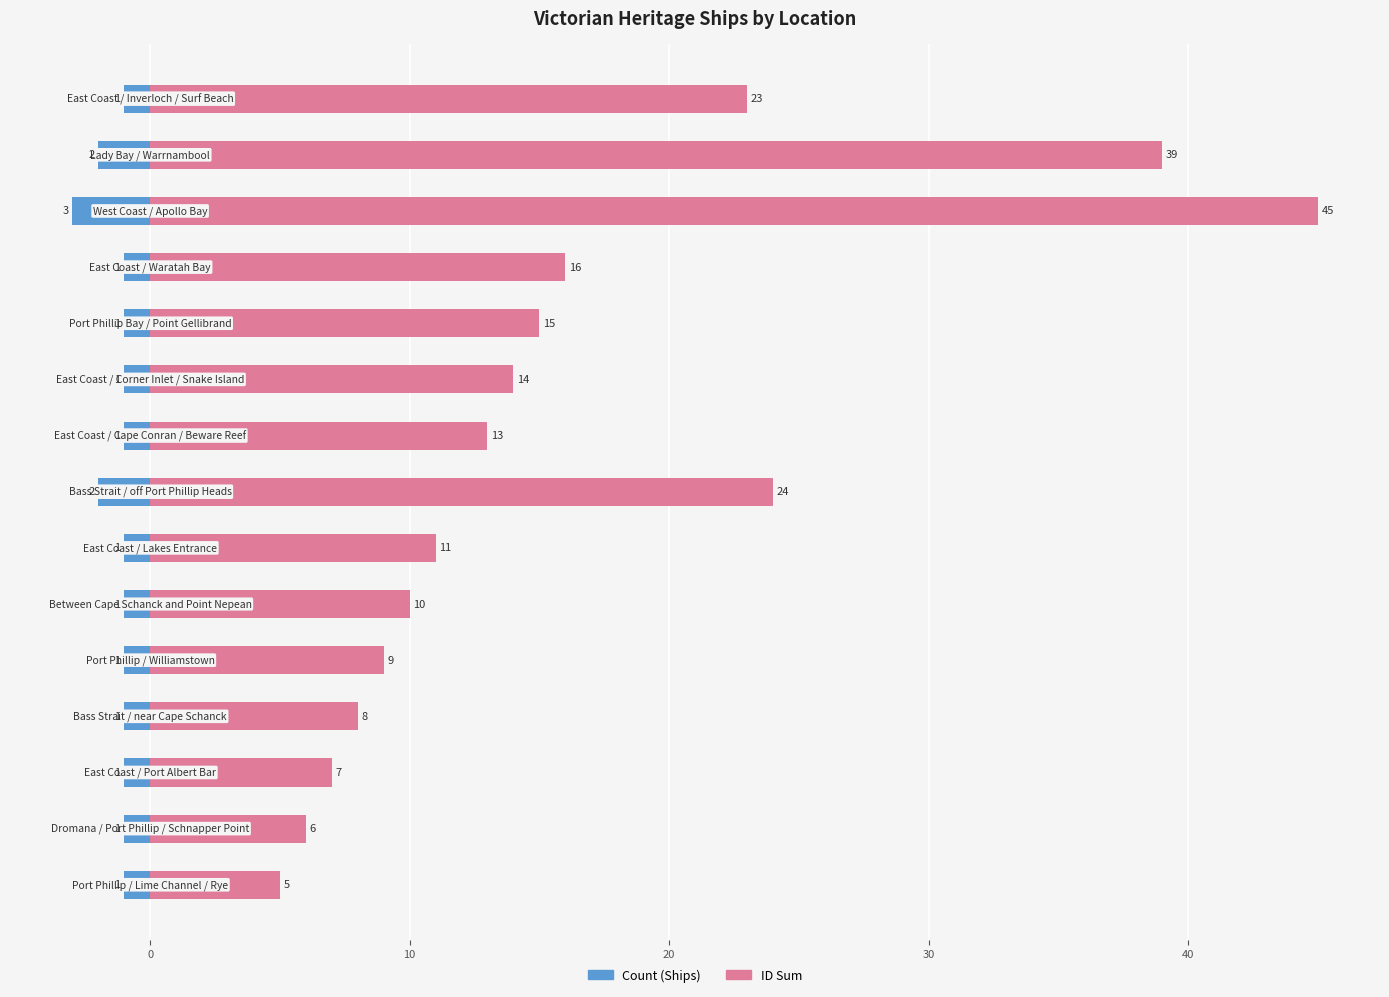

Is the value of Count (Ships) at 8 greater than the value of ID Sum at 13?

No